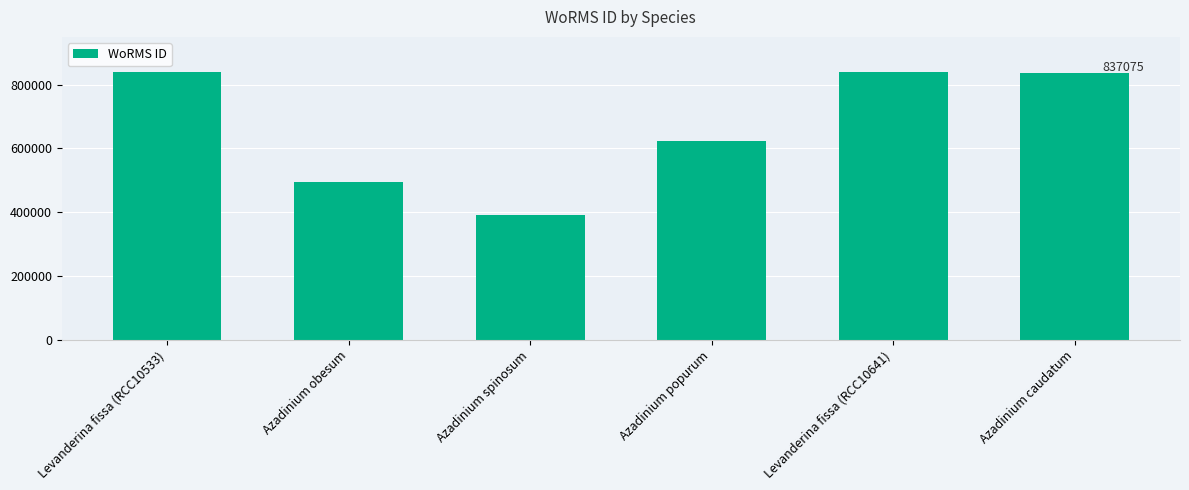

Are the bars grouped side by side (vs. stacked)?

No